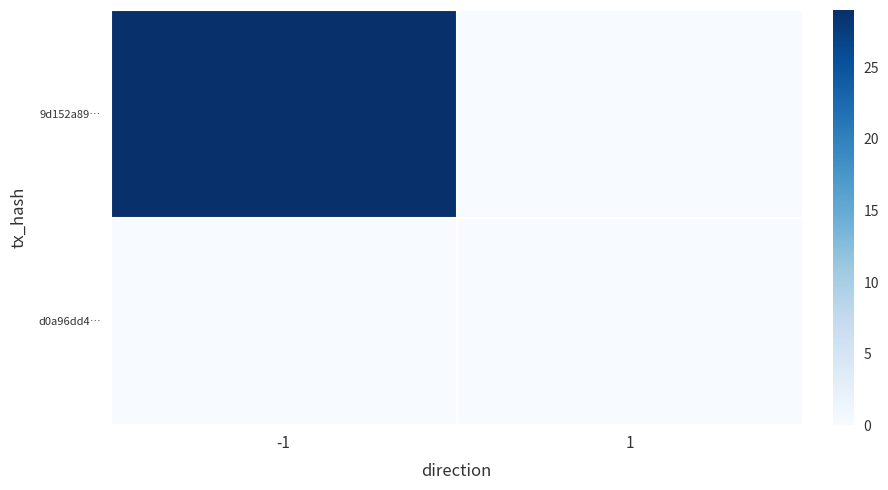

Reading left to right, list all the values displayed in this chart.

9d152a89…: -1=29	1=0
d0a96dd4…: -1=0	1=0